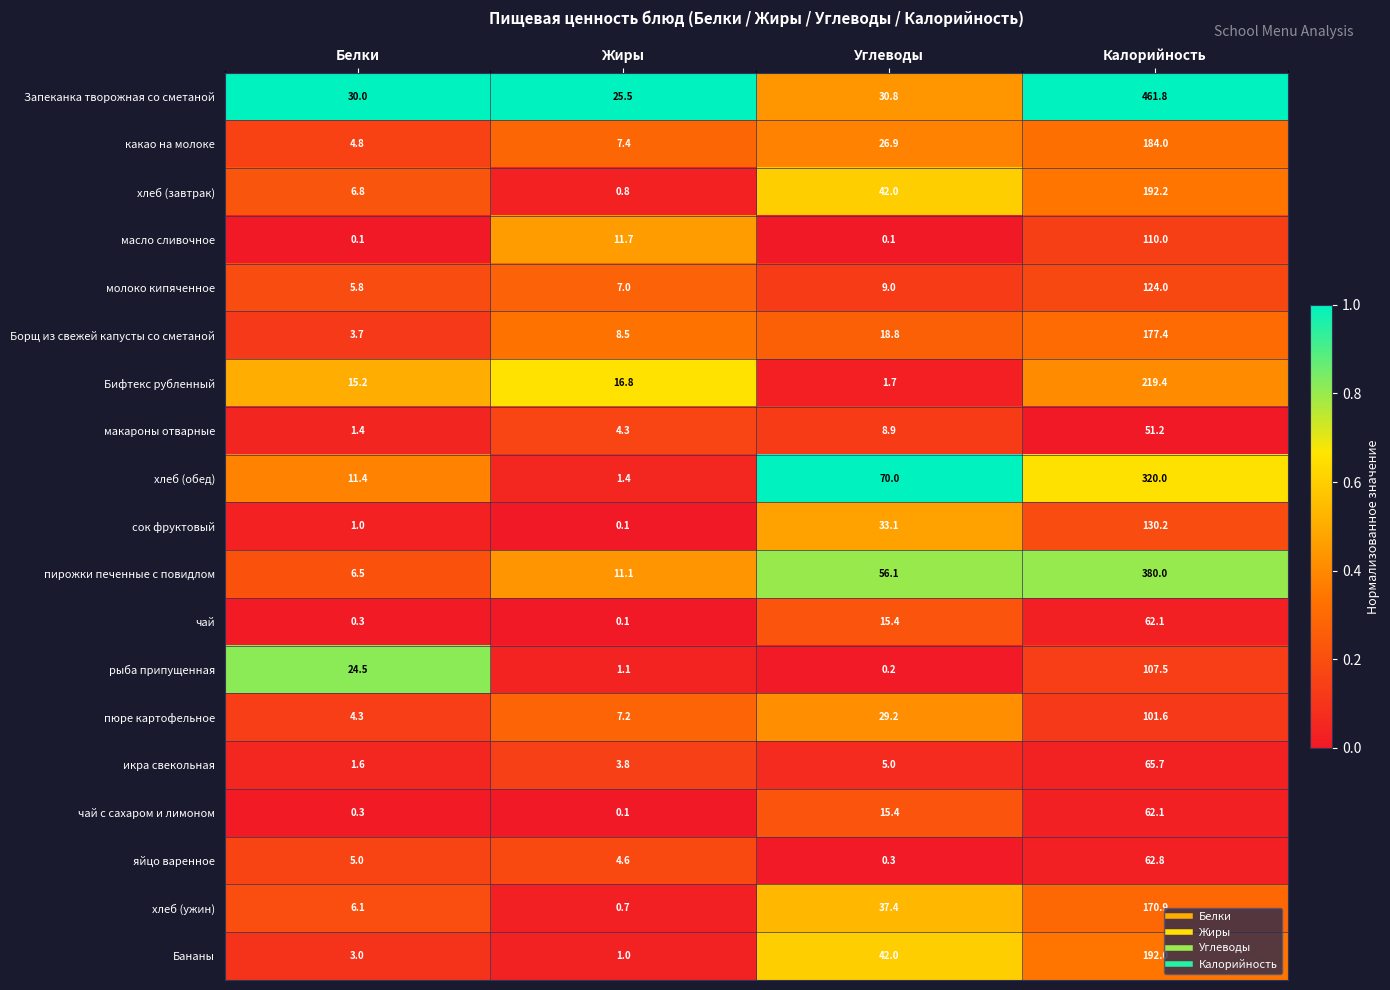

What is the difference between the highest and lowest values at Углеводы?

69.9